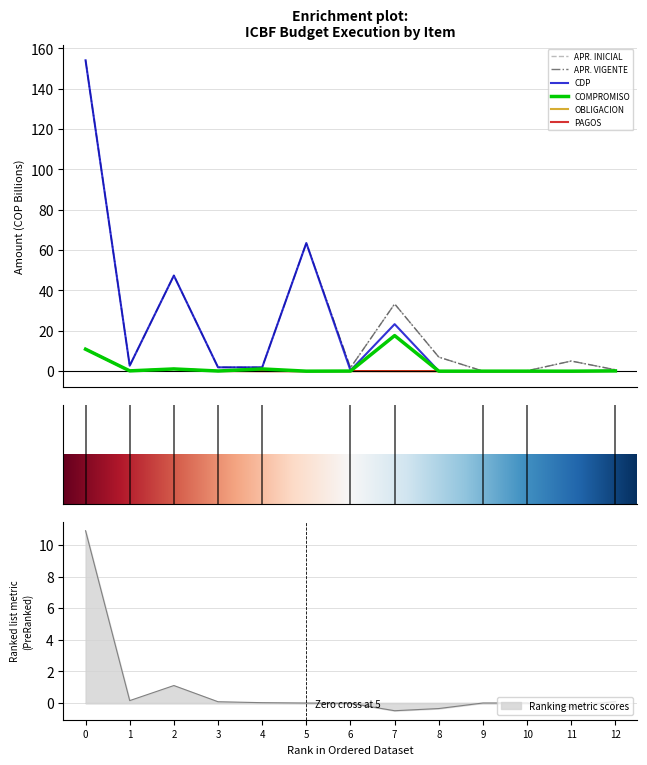

How many data points in OBLIGACION are above 0?

10